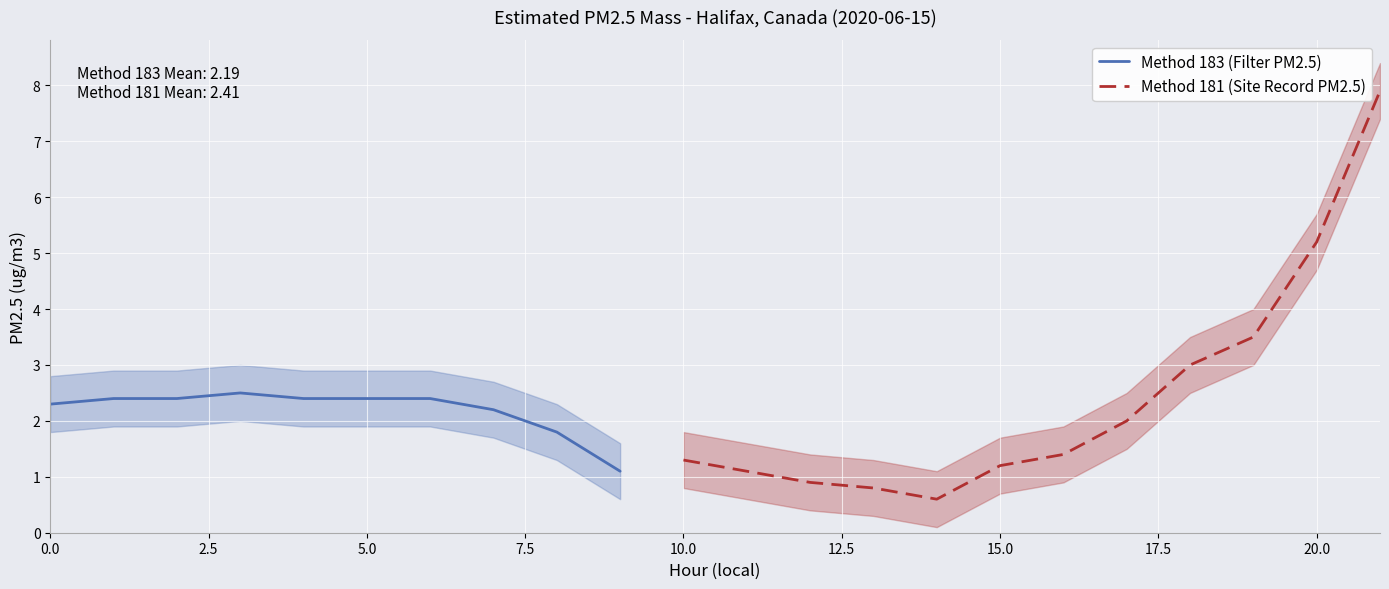

What are all the series names shown in the legend?

Method 183 (Filter PM2.5), Method 181 (Site Record PM2.5)